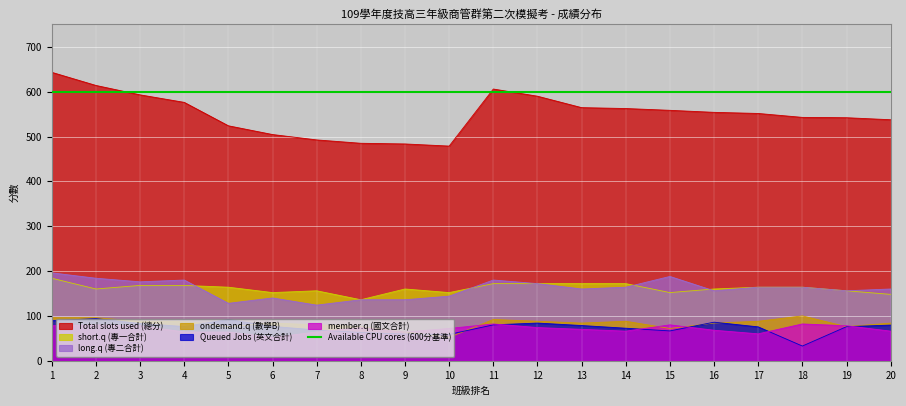

True or false: ondemand.q (數學B) has more than 1 points higher than both neighbors.

True